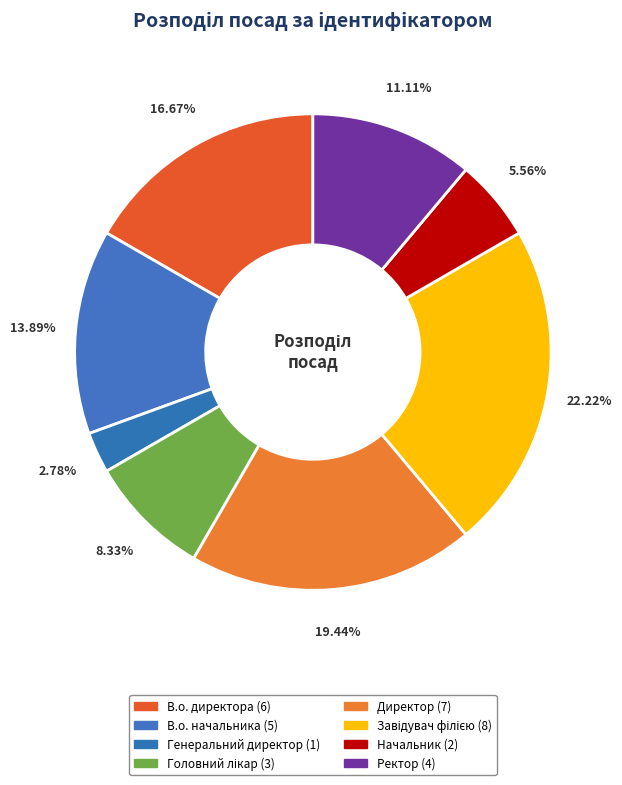

Is there a majority slice in this chart?

No